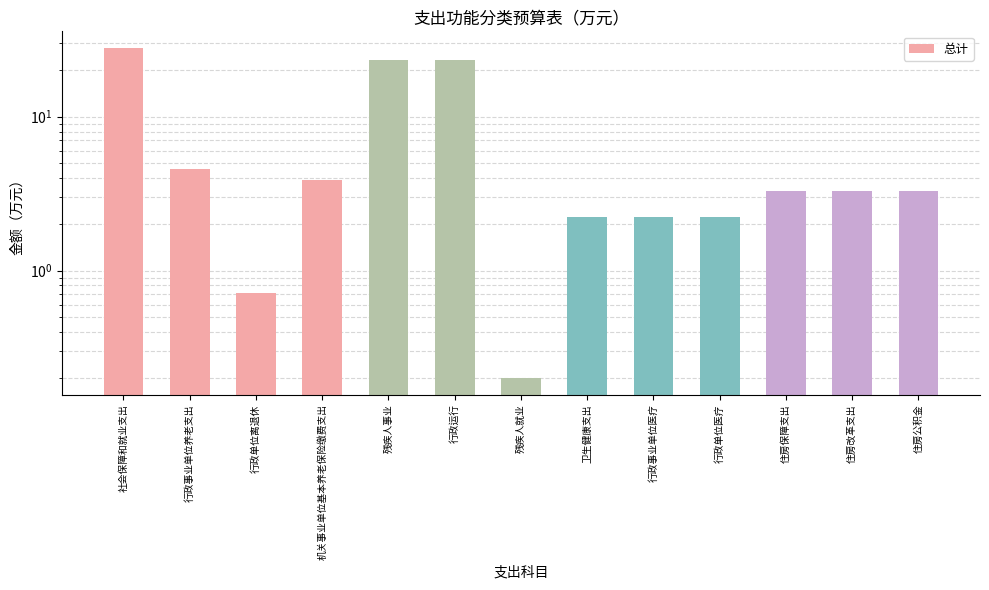

The chart shows a value of 2.8 at 行政事业单位养老支出. True or false?

False